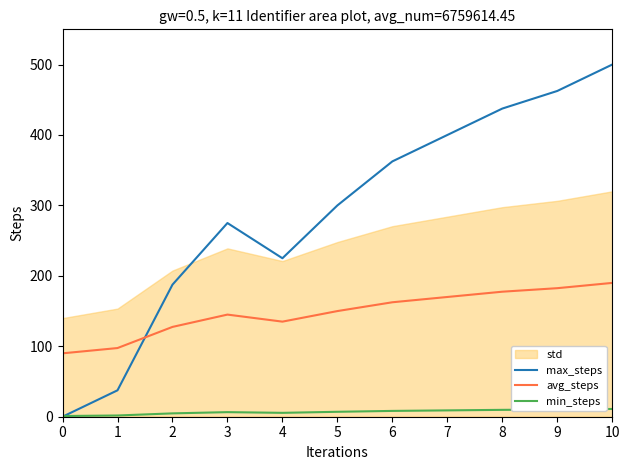

What is the maximum value shown in the chart?

500.0